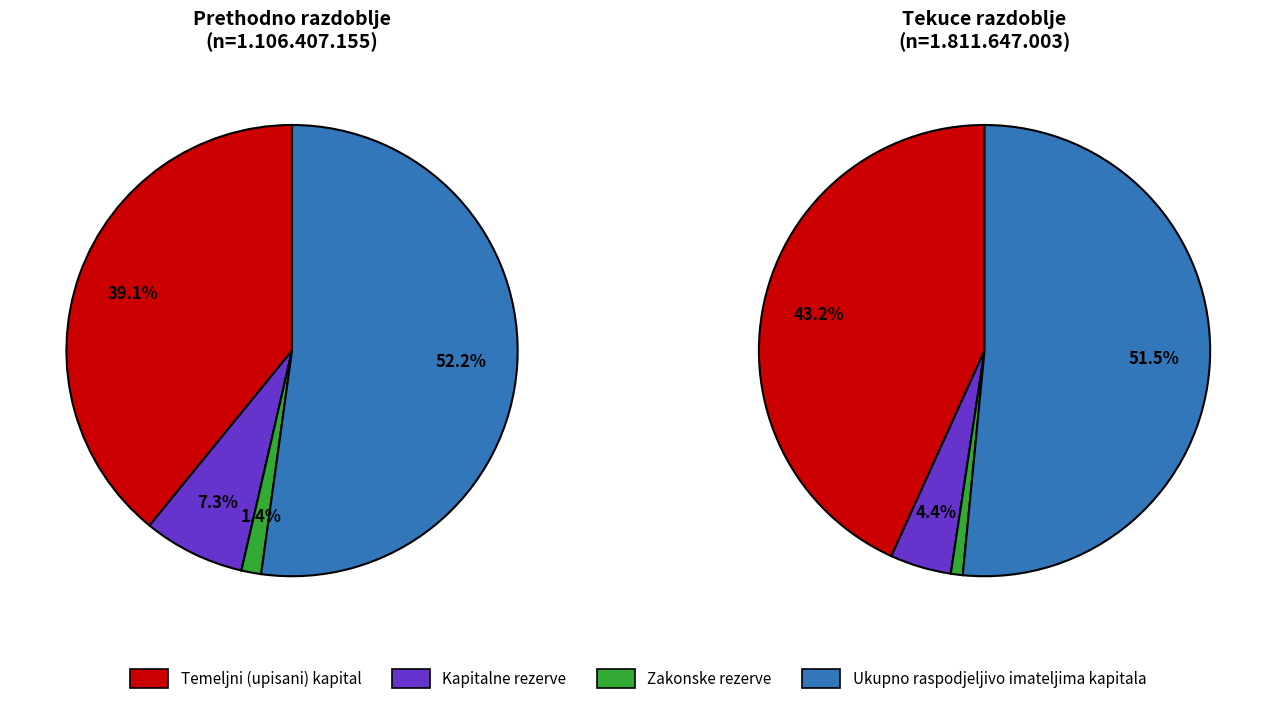

Is Zakonske rezerve the majority of the pie?

No